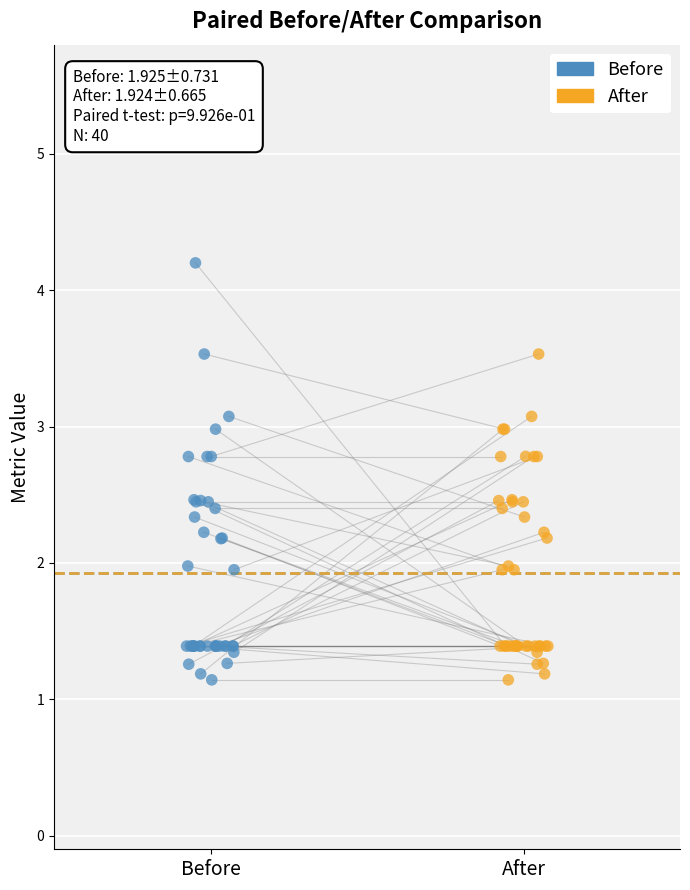

Which series contains the highest Y value?

Before